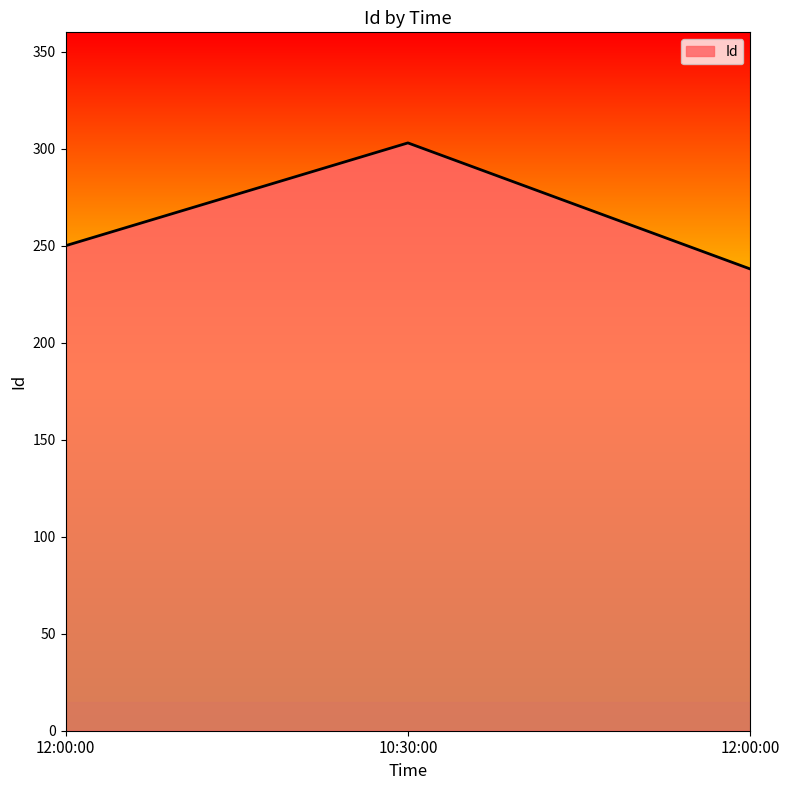

What is the change in value from 12:00:00 to 12:00:00?

-12